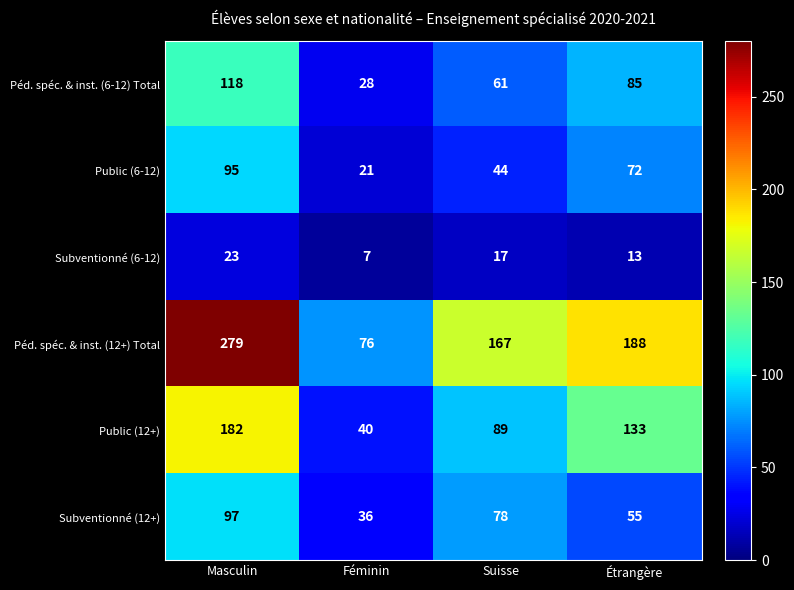

Rank the series by their maximum value, from lowest to highest.

Subventionné (6-12), Public (6-12), Subventionné (12+), Péd. spéc. & inst. (6-12) Total, Public (12+), Péd. spéc. & inst. (12+) Total